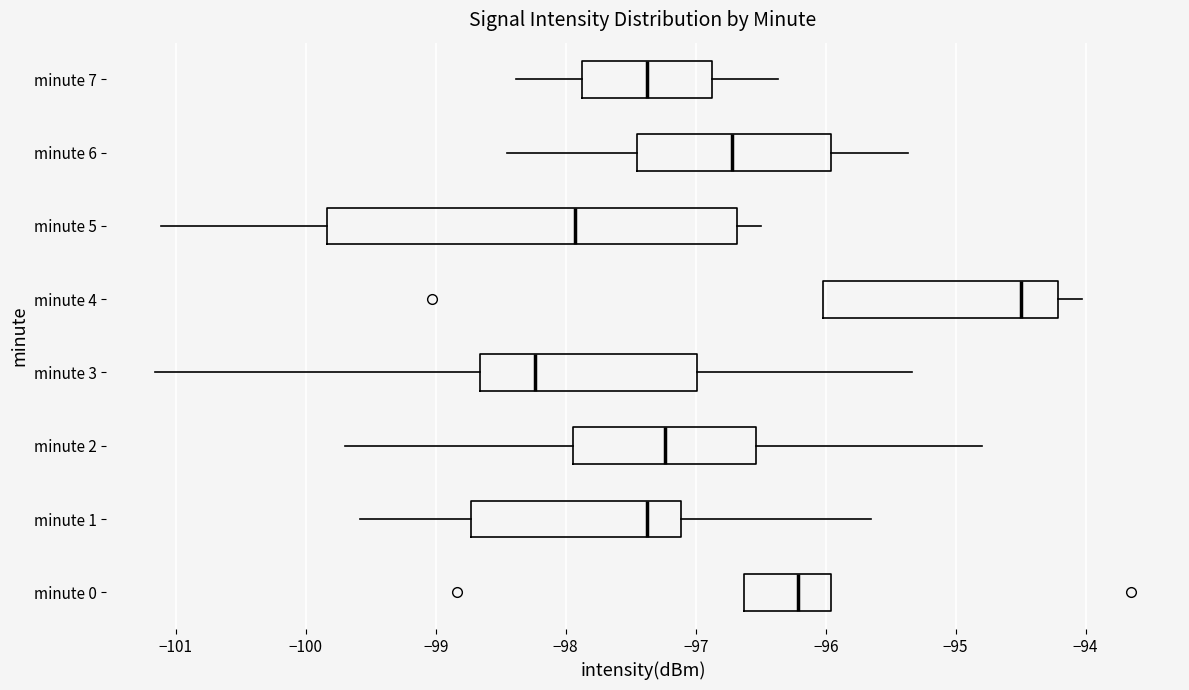

Which box has the furthest to the right median line?

minute 4